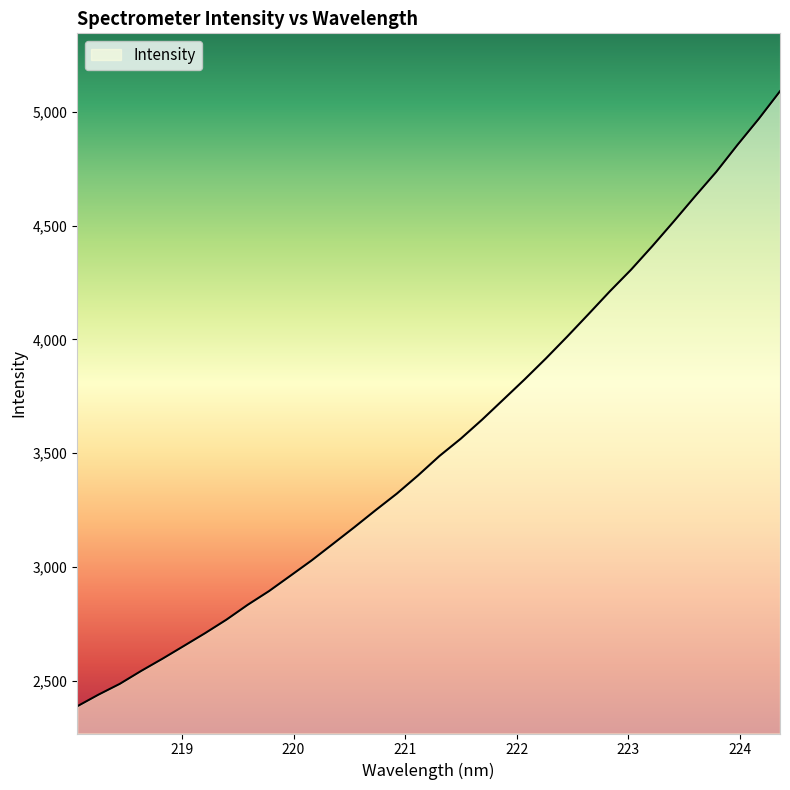

What is the difference between the maximum and minimum values?

2702.8